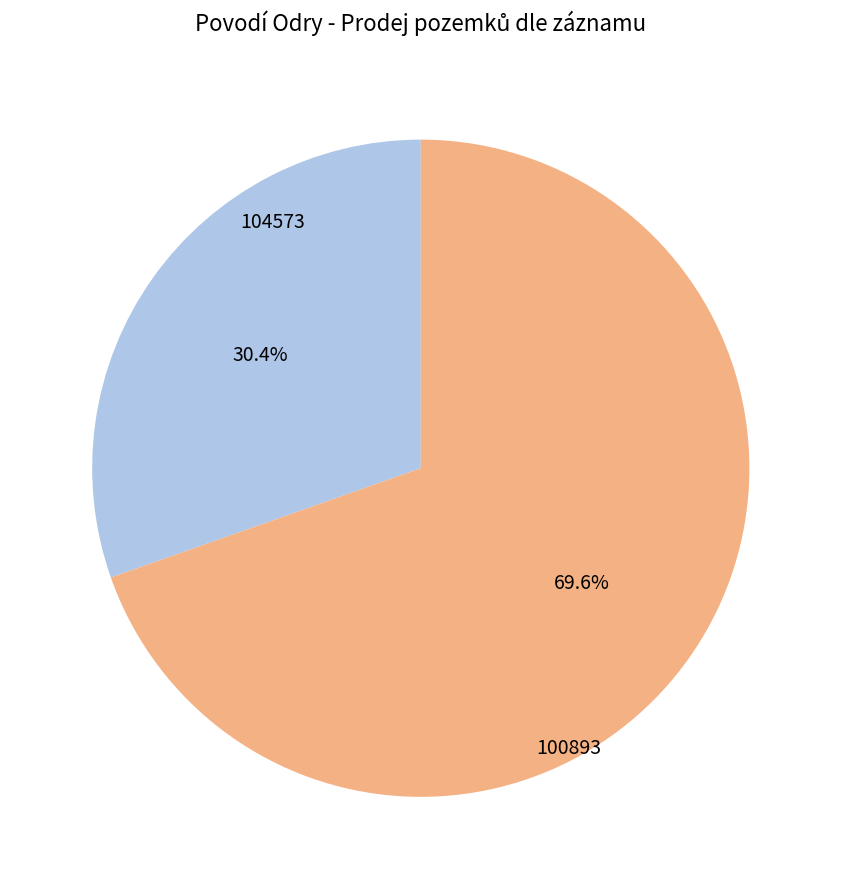

What is the ratio of the value at 100893 to the value at 104573?

2.3